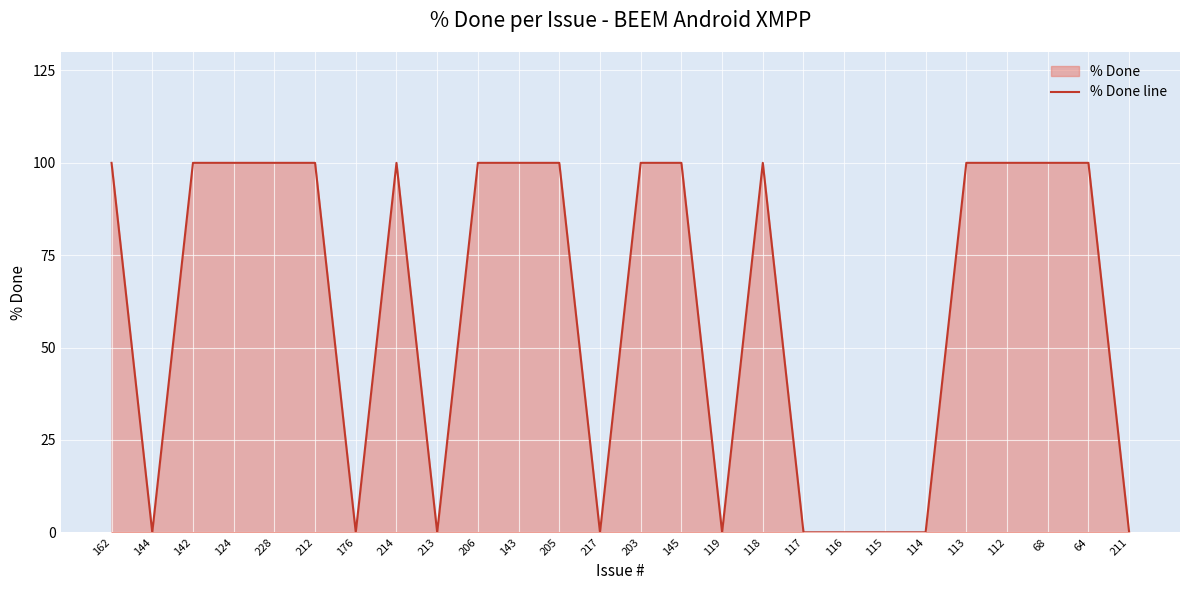

How many values are above zero?

16